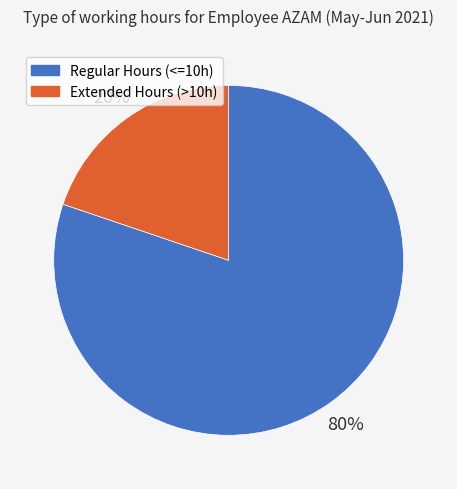

Does any single category account for the majority?

Yes